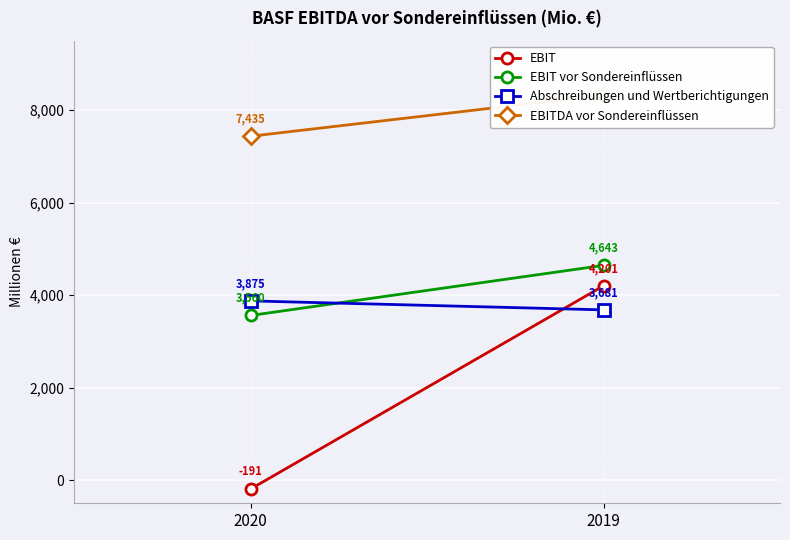

At which label does Abschreibungen und Wertberichtigungen reach its minimum?

2019